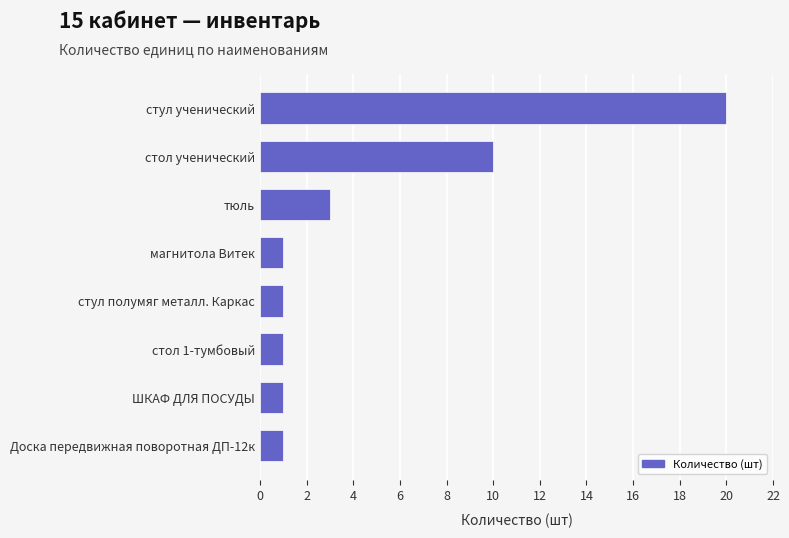

What is the average value?

5